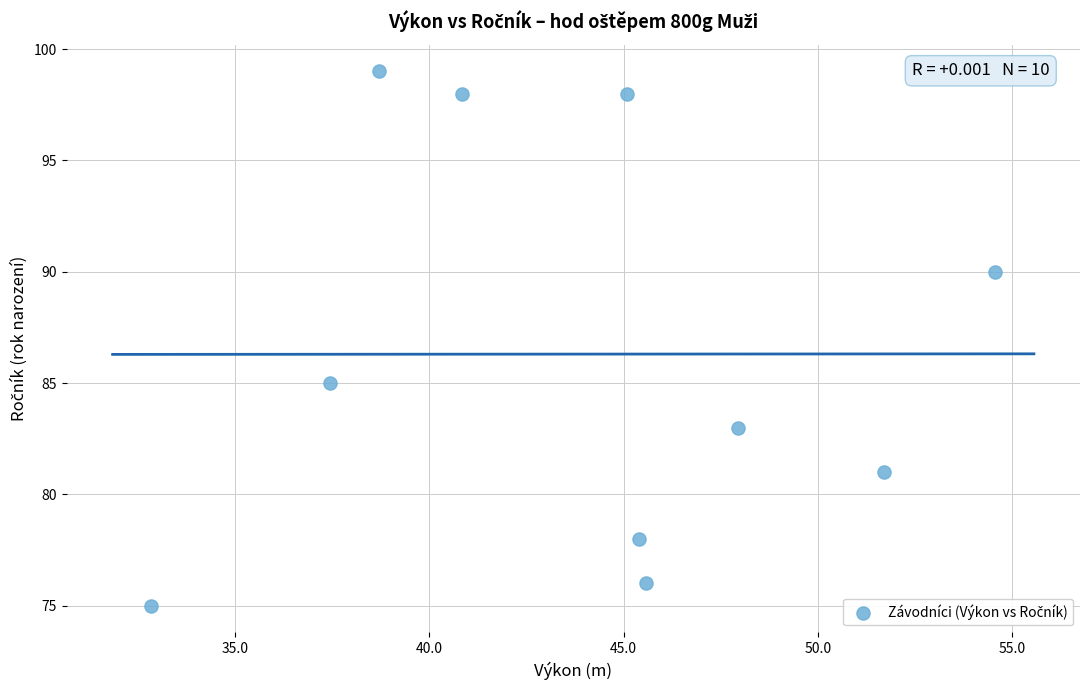

What Y value in the scatter plot is closest to 87?

85